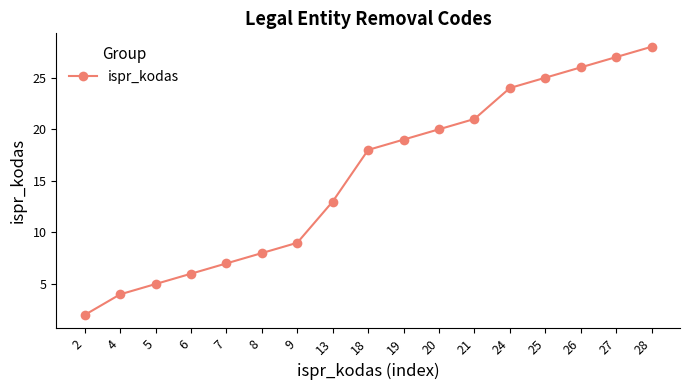

What is the minimum value shown in the chart?

2